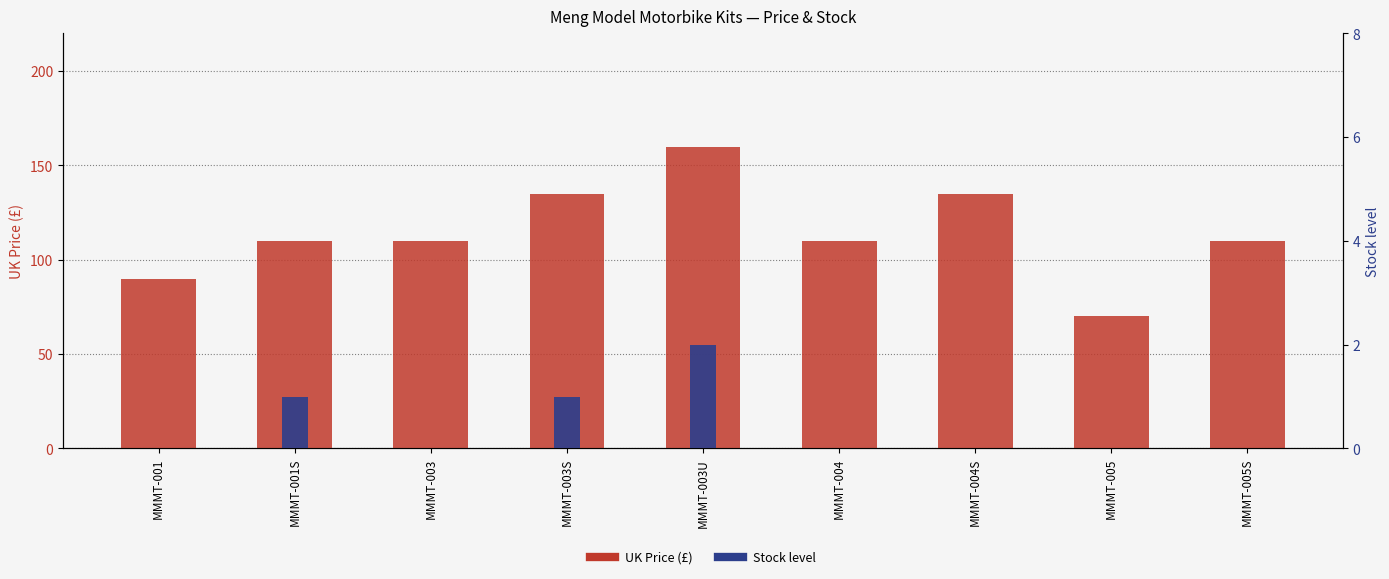

The UK Price (£) series shows 76.5 at MMMT-005S. True or false?

False